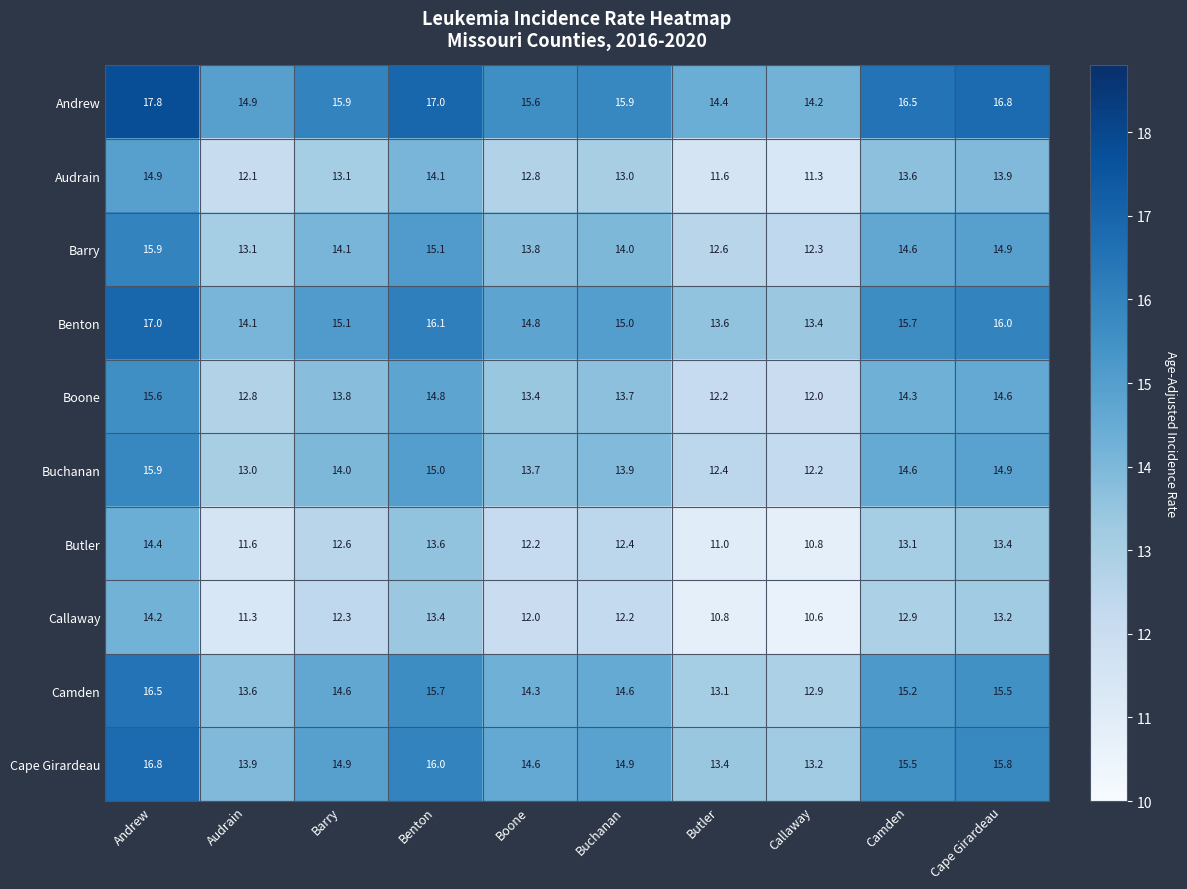

What is the difference between the maximum and minimum values in the Camden series?

3.6